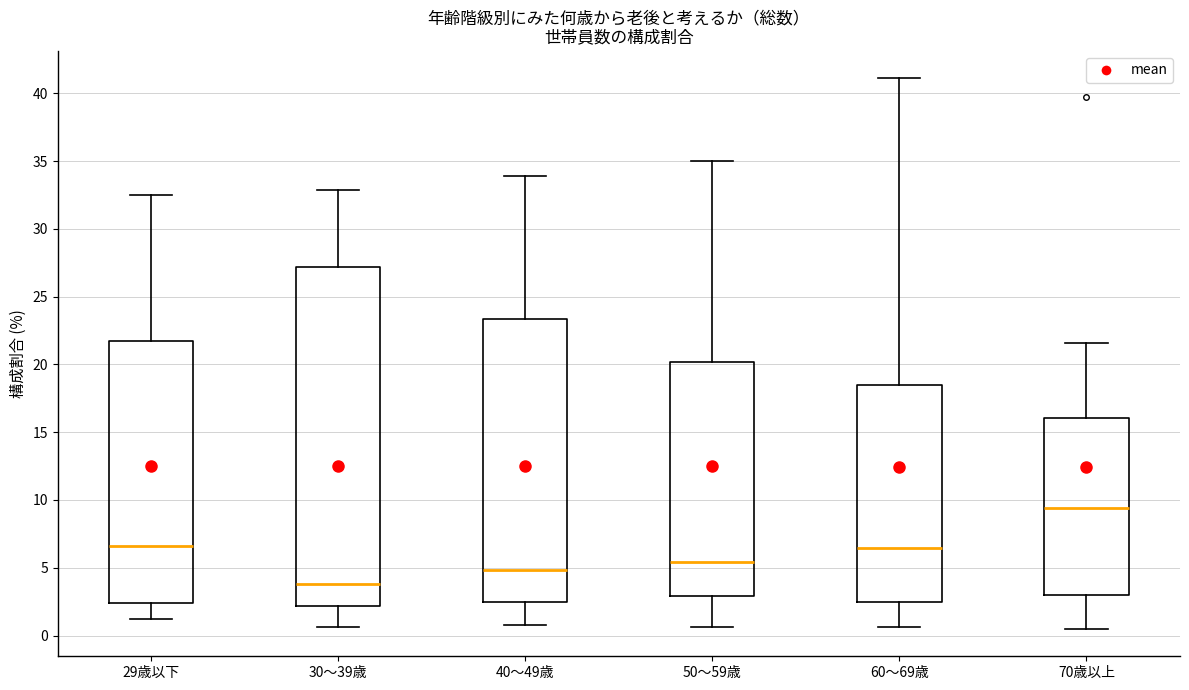

Where does the median line of the box for 50～59歳 sit on the y-axis? The values are not printed on the chart, so give them approximately, as read against the axis.

5.5